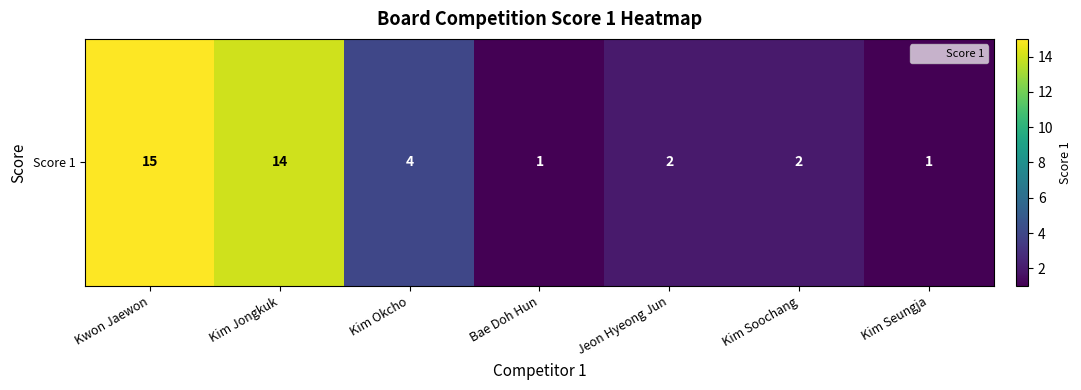

Reading right to left, what are all the values shown in this chart?

1	2	2	1	4	14	15